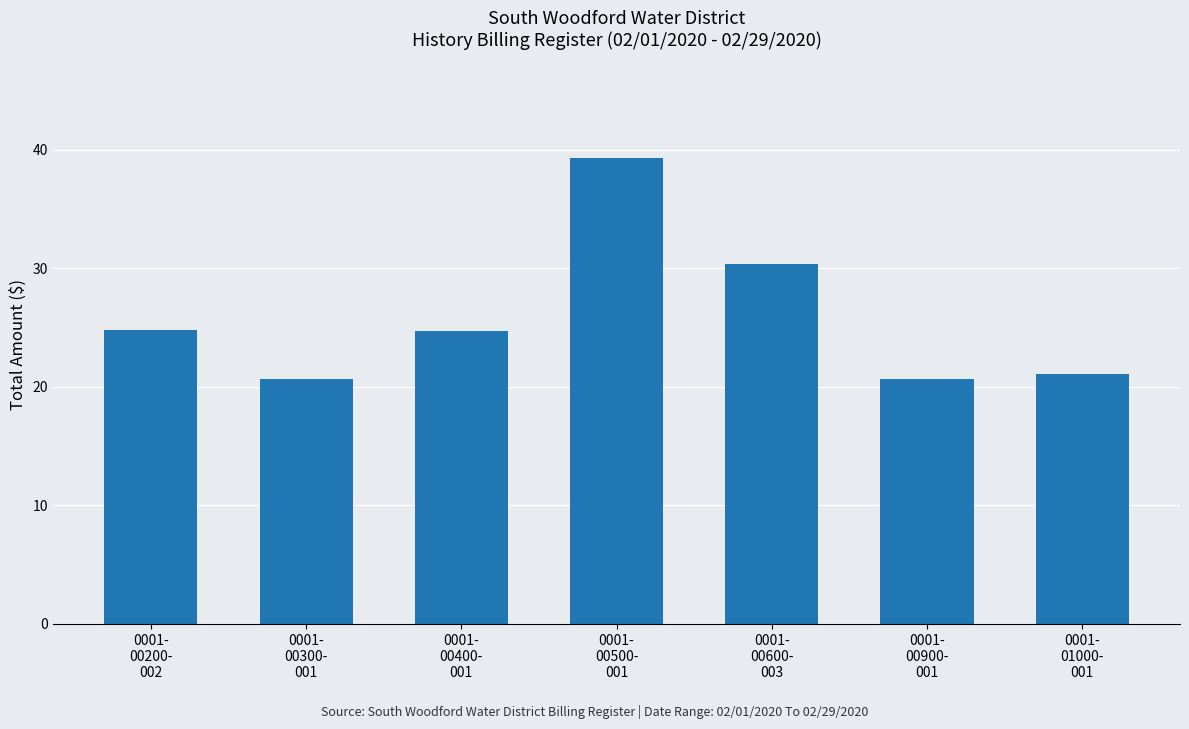

Is it true that the value at 0001-
00500-
001 is 39.3?

True